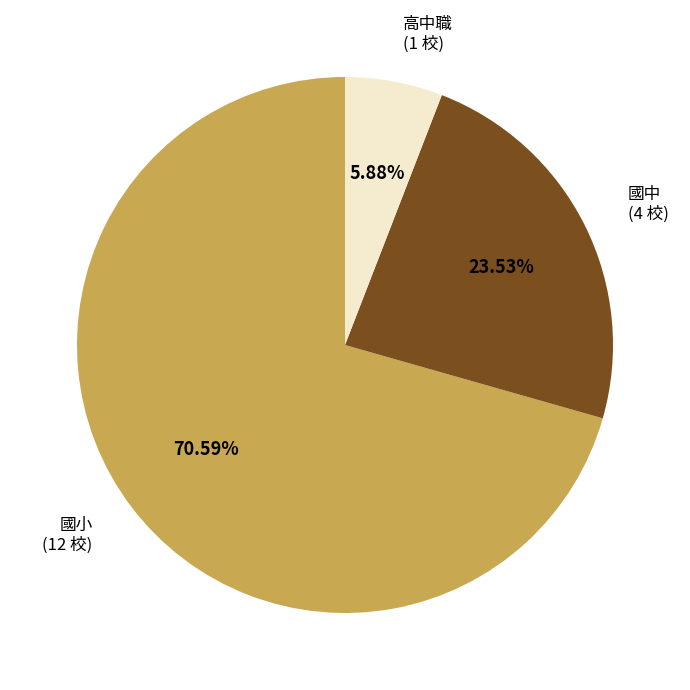

Does any single category account for the majority?

Yes